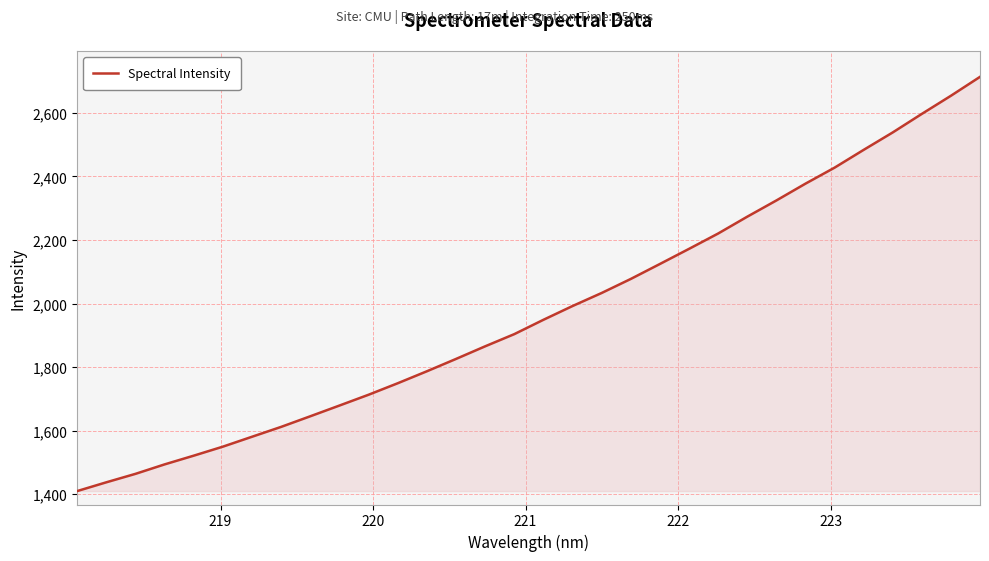

What is the minimum value shown in the chart?

1409.4